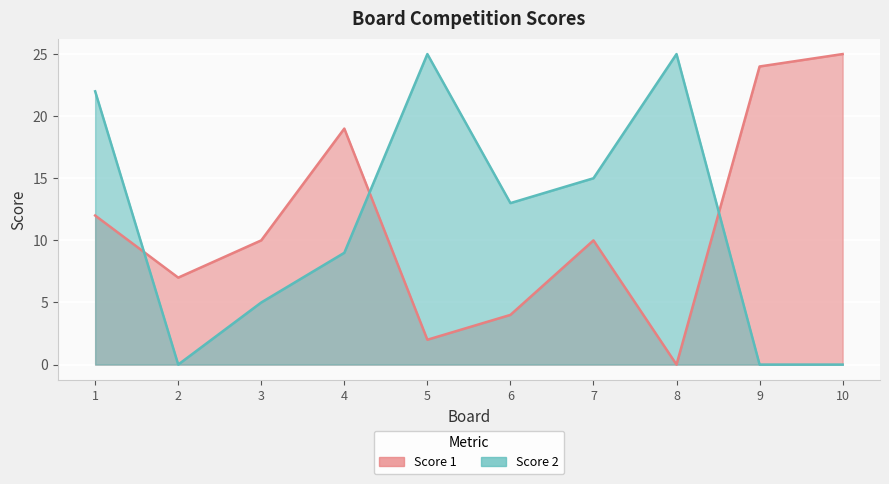

Which series changed the most between 4 and 6?

Score 1